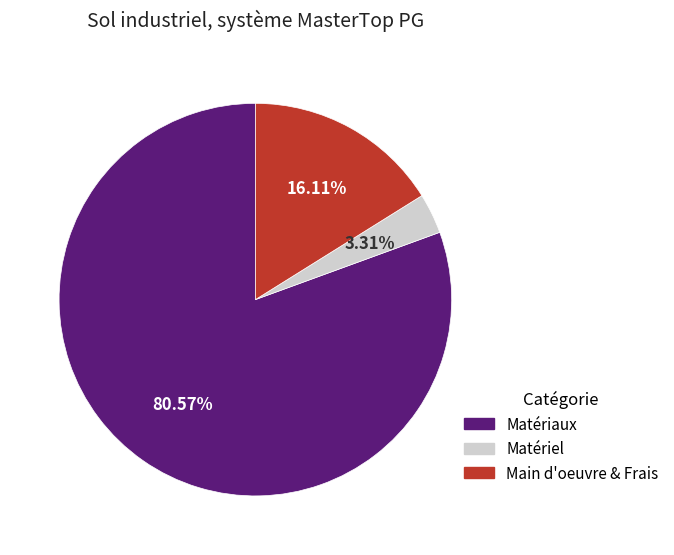

To the nearest percent, what is the difference between the largest and smallest slice percentages?

77%